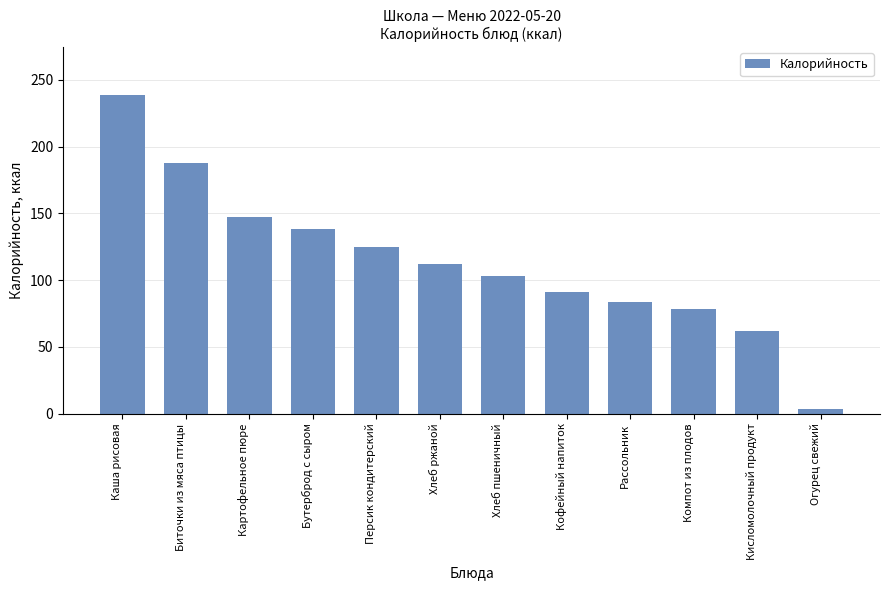

Is it true that the value at Хлеб ржаной is 47.7?

False